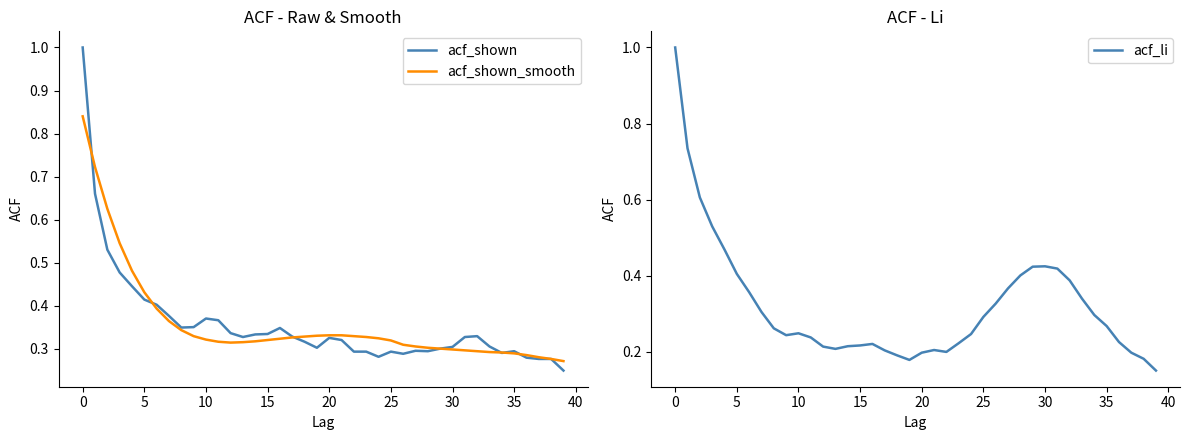

What is the greatest value displayed?

1.0